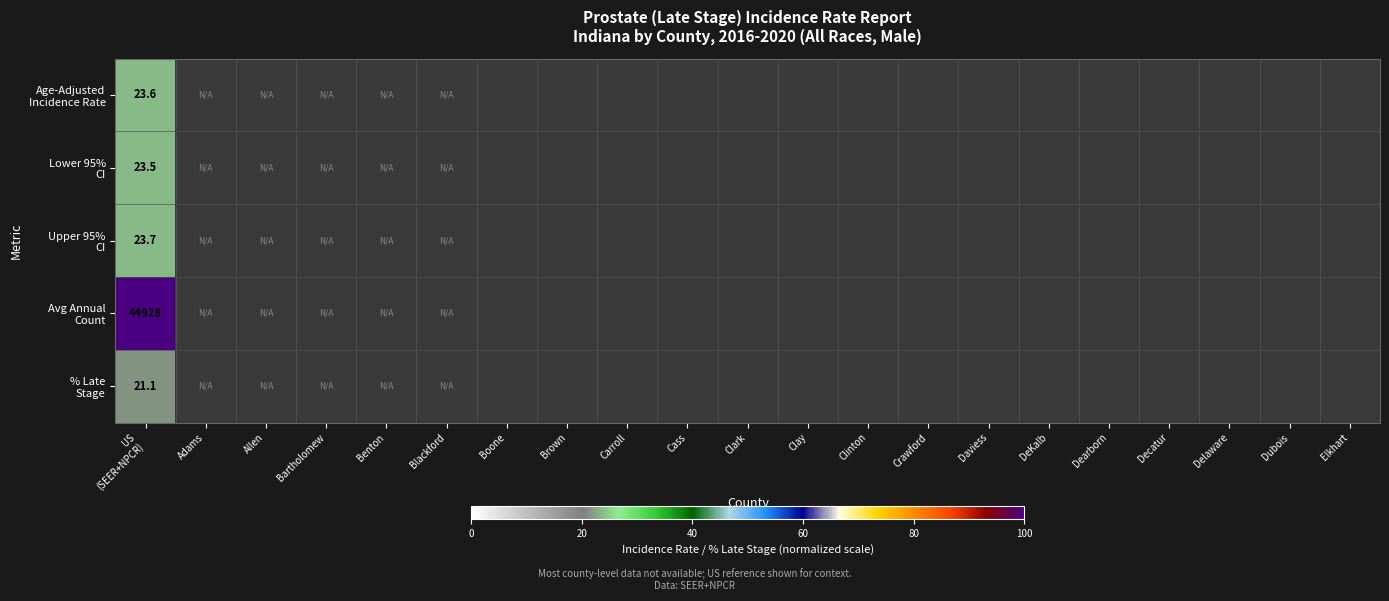

What is the smallest value displayed?

21.1